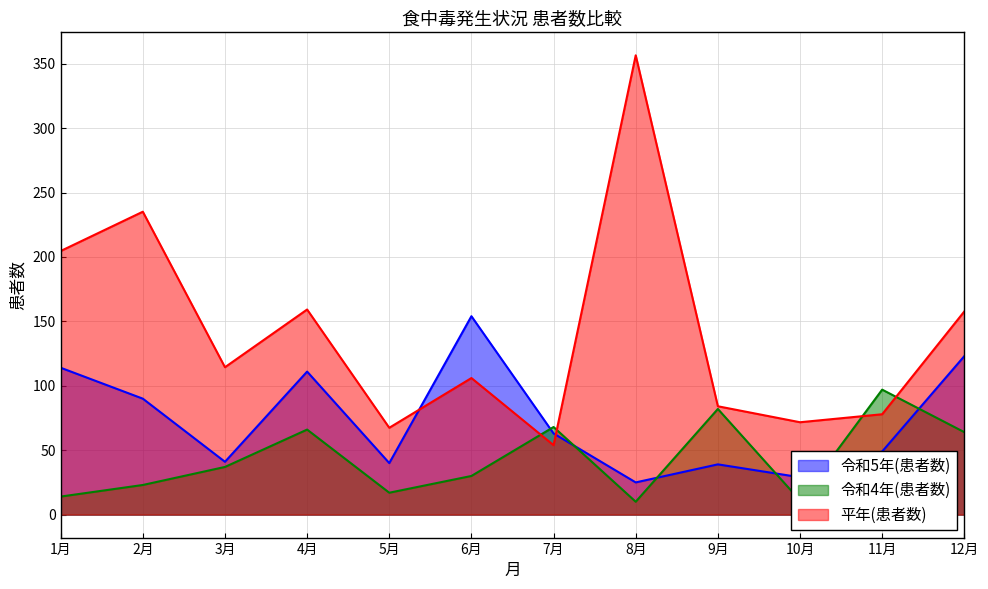

What is the smallest value displayed?

10.0